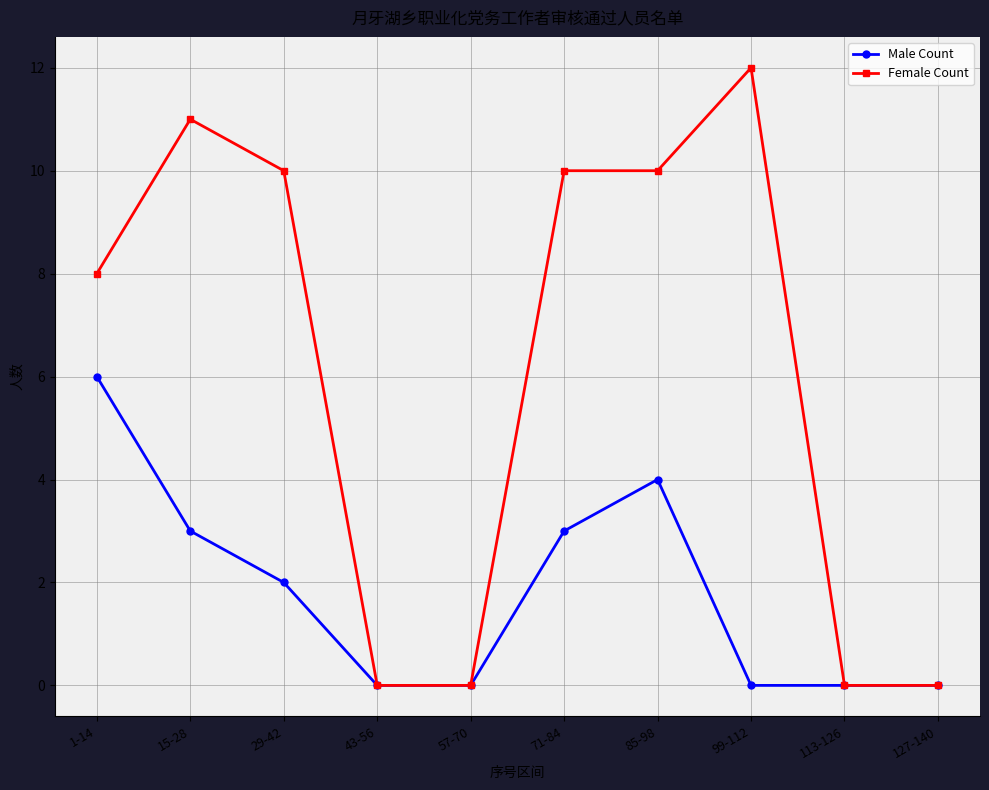

Reading left to right, transcribe all the data shown in this chart.

Male Count: 1-14=6	15-28=3	29-42=2	43-56=0	57-70=0	71-84=3	85-98=4	99-112=0	113-126=0	127-140=0
Female Count: 1-14=8	15-28=11	29-42=10	43-56=0	57-70=0	71-84=10	85-98=10	99-112=12	113-126=0	127-140=0